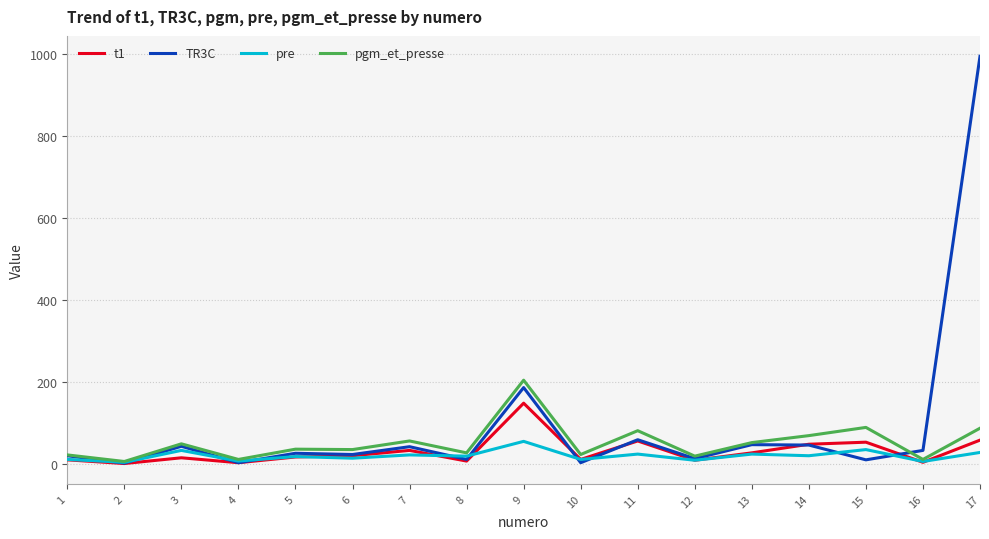

At which category is the sum across all series the highest?

17